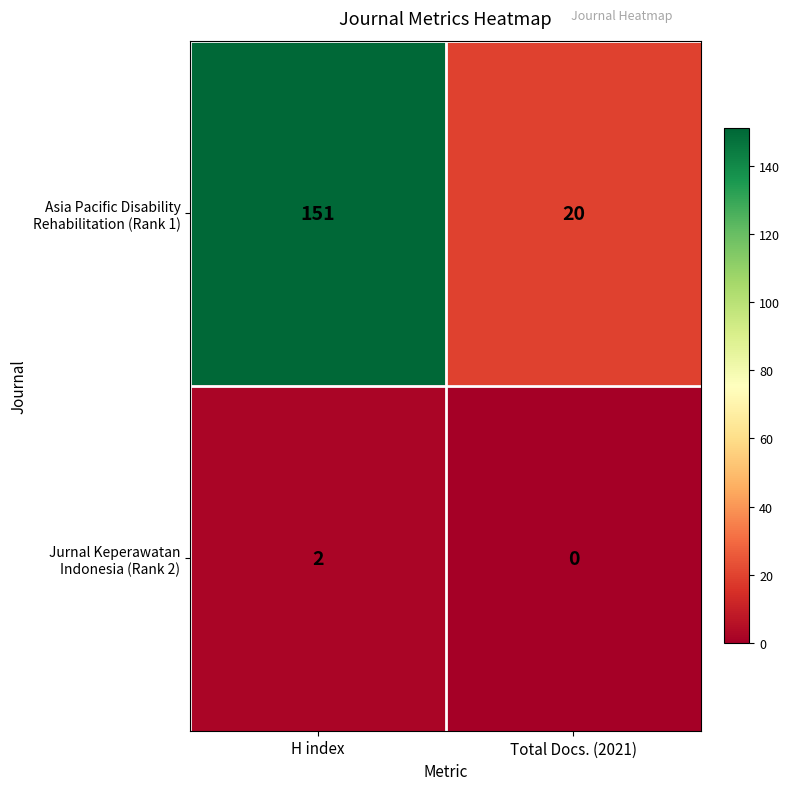

What is the spread (max minus min) of values at H index?

149